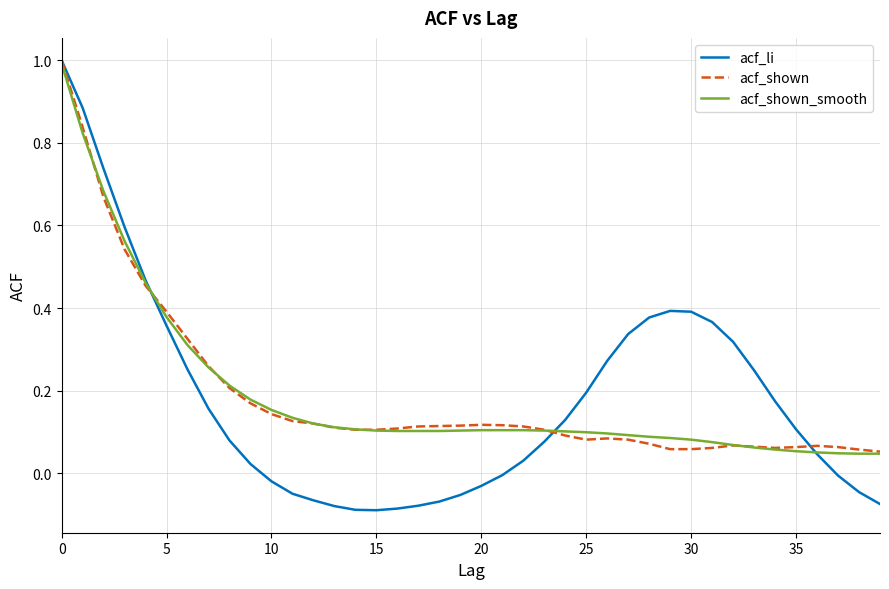

What are all the series names shown in the legend?

acf_li, acf_shown, acf_shown_smooth